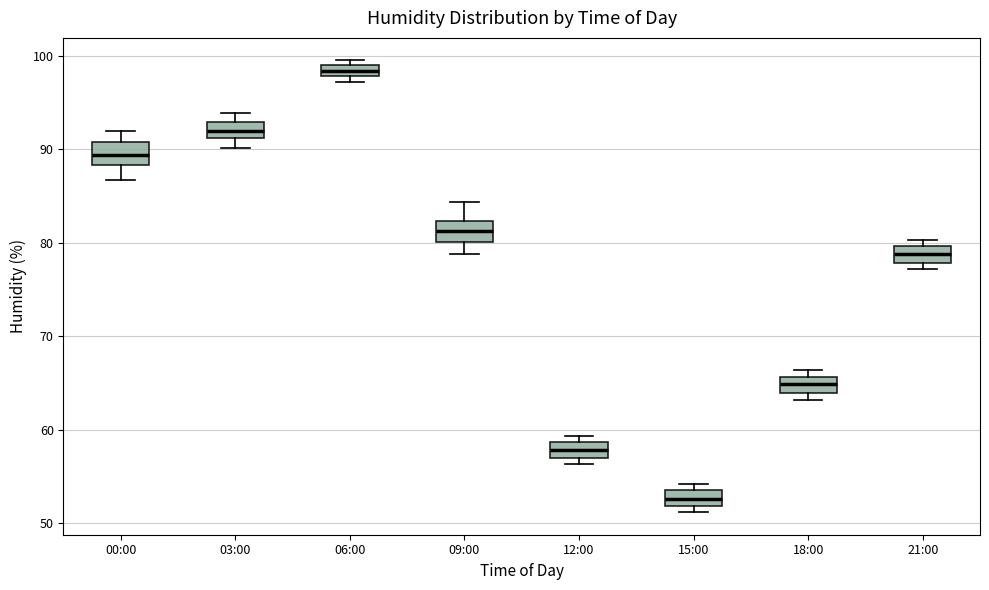

Where is the upper edge of the box for 12:00 on the y-axis? The values are not printed on the chart, so give them approximately, as read against the axis.

59